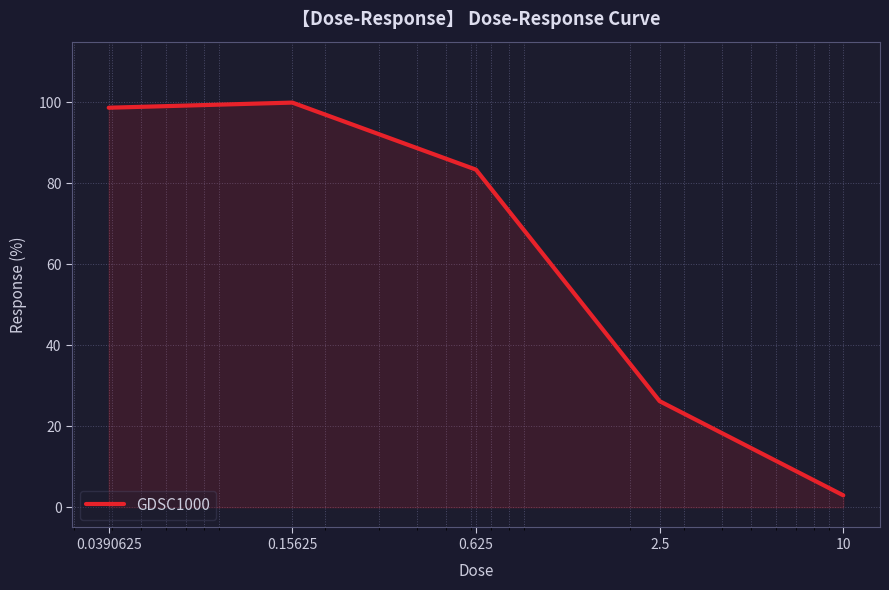

What is the difference between the maximum and minimum values?

97.0